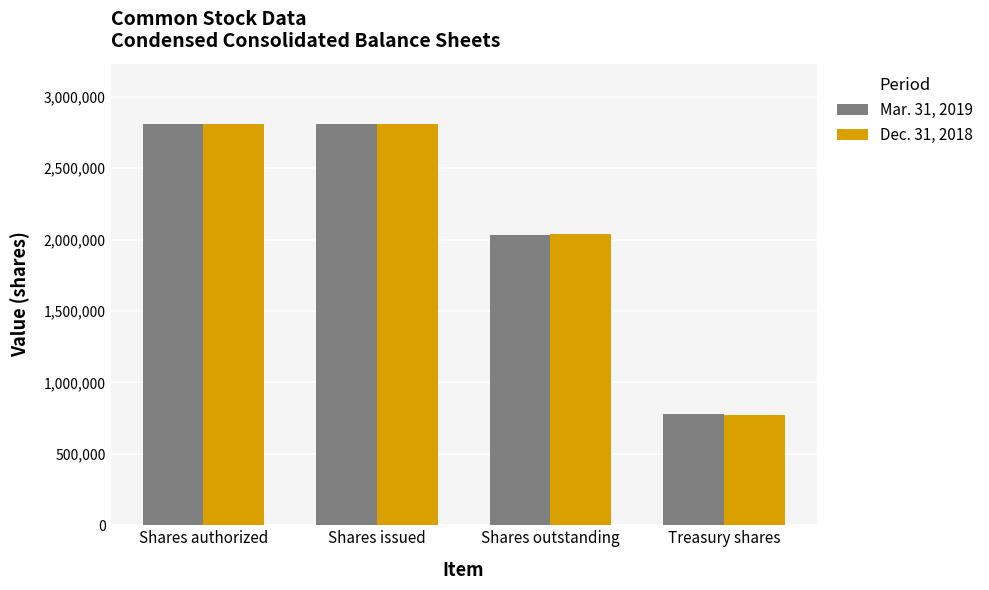

What is the maximum value shown in the chart?

2810000